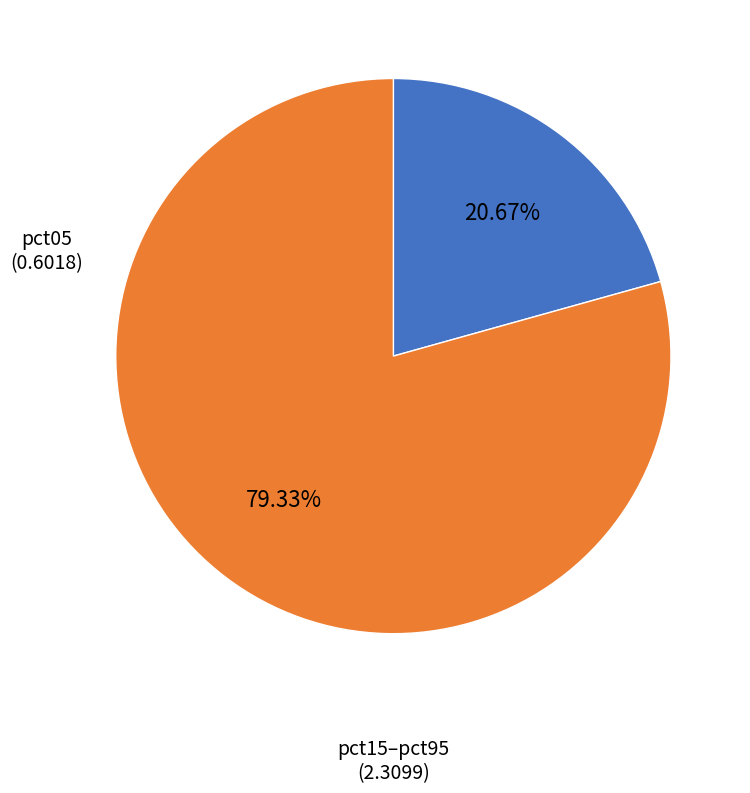

Is there a majority slice in this chart?

Yes